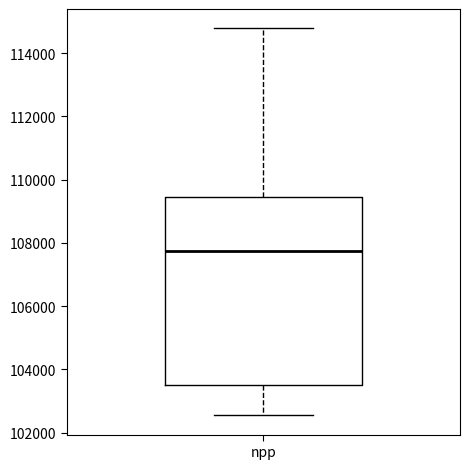

Read this box plot against the y-axis: the position of the median line, the range covered by the box, and the ends of both whiskers. The values are not printed on the chart, so give them approximately, as read against the axis.

median 107800, box 103600 to 109400, whiskers 102600 to 114800